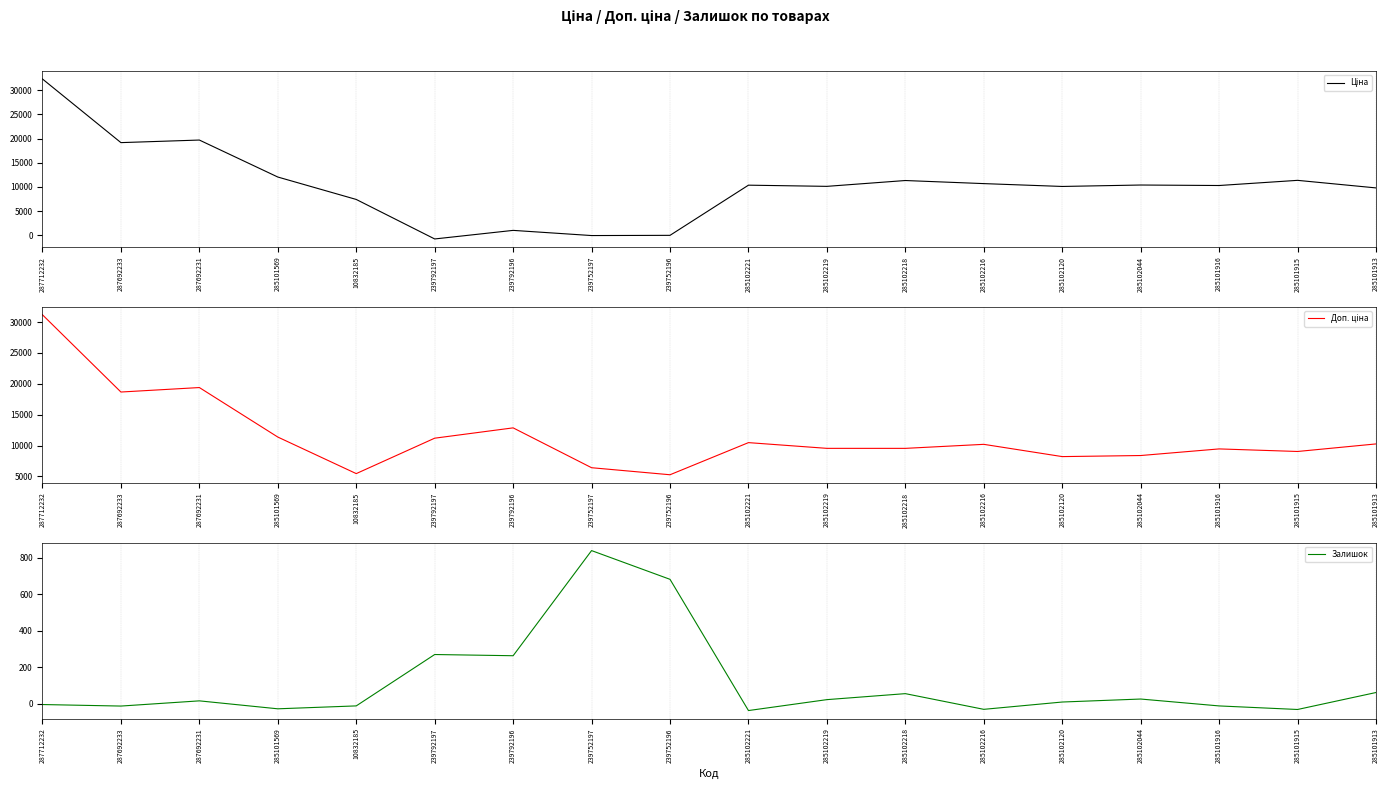

What is the value of the Ціна point at the 9th from the left?

-38.1